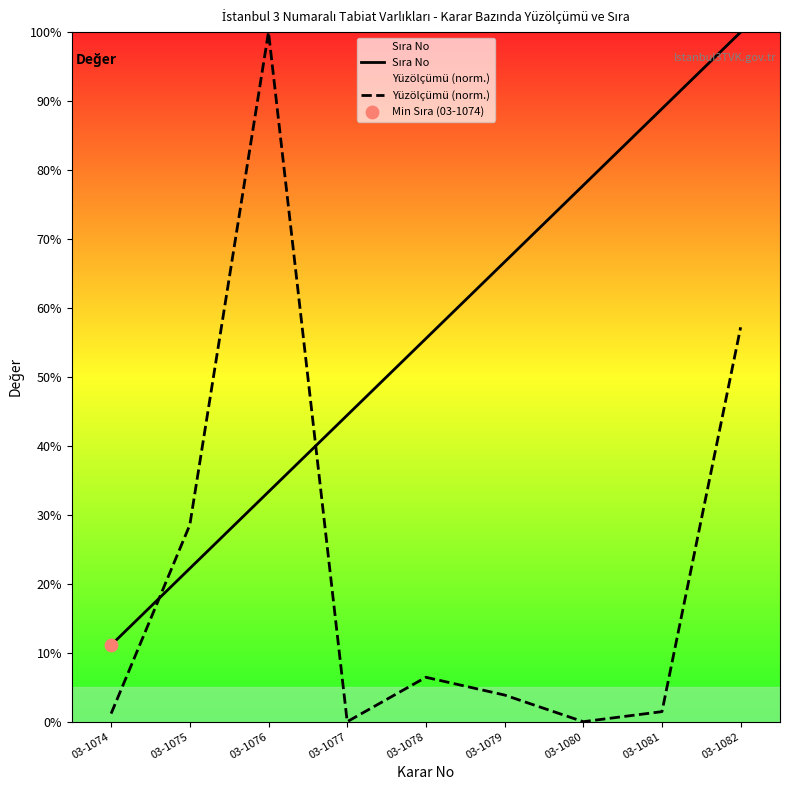

At which category is the sum across all series the highest?

03-1082